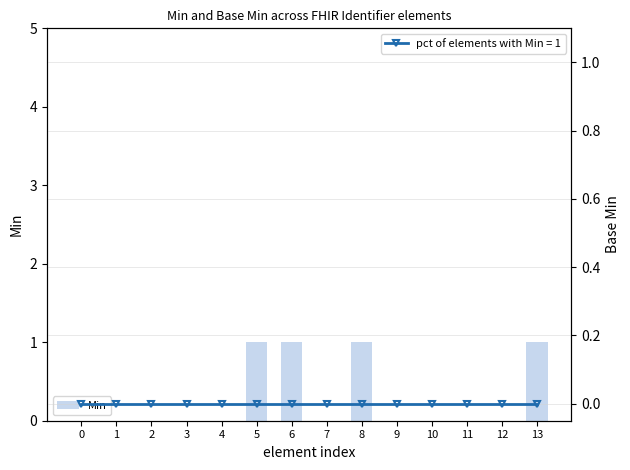

Count the number of values greater than 0.

4